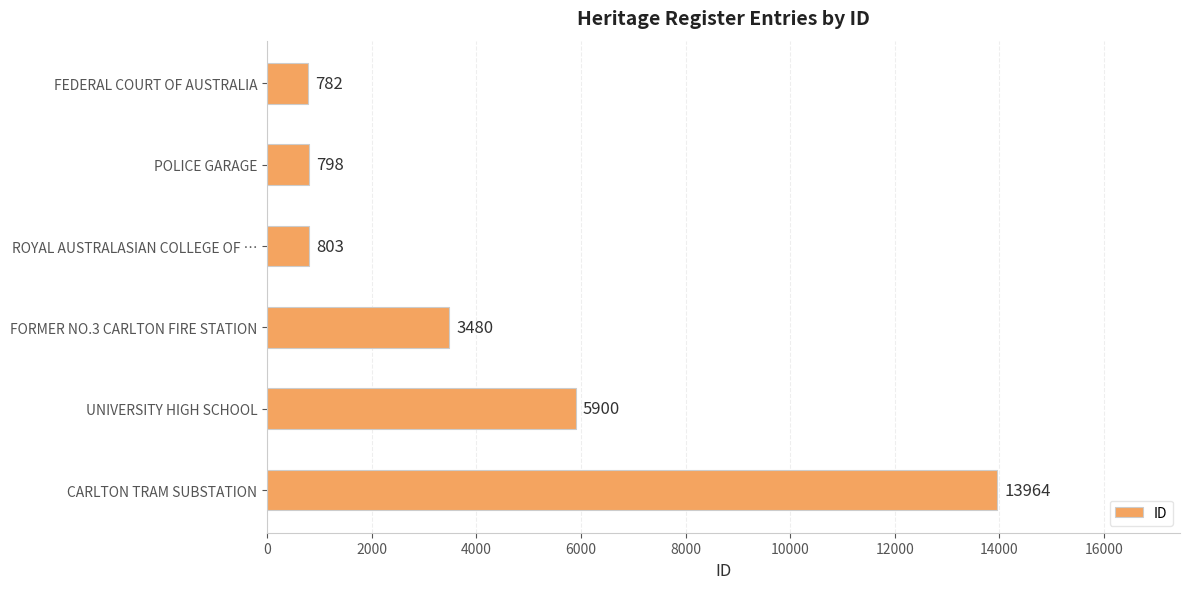

Rank the categories by value from highest to lowest.

CARLTON TRAM SUBSTATION, UNIVERSITY HIGH SCHOOL, FORMER NO.3 CARLTON FIRE STATION, ROYAL AUSTRALASIAN COLLEGE OF …, POLICE GARAGE, FEDERAL COURT OF AUSTRALIA